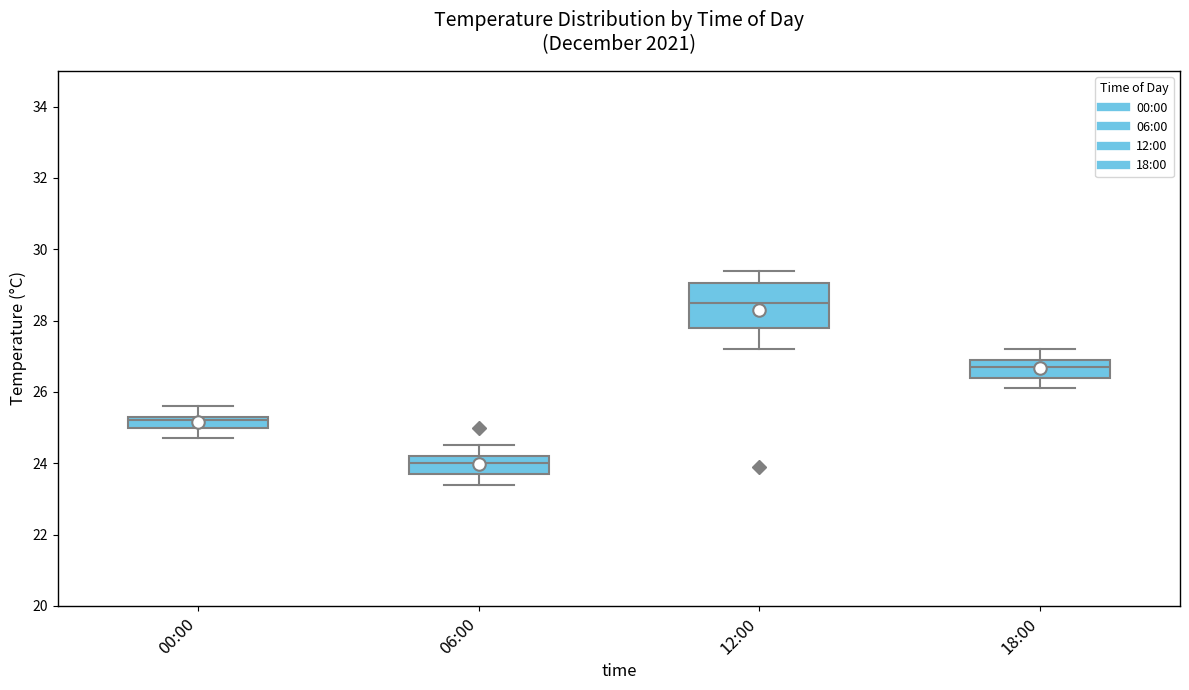

Reading left to right, transcribe this box plot: for each box, give where its median line is, the range the box spans, and where its two whiskers end, as read against the y-axis. The values are not printed on the chart, so give them approximately, as read against the axis.

00:00: median 25.2, box 25.0 to 25.4, whiskers 24.8 to 25.6
06:00: median 24.0, box 23.8 to 24.2, whiskers 23.4 to 24.6
12:00: median 28.6, box 27.8 to 29.0, whiskers 27.2 to 29.4
18:00: median 26.8, box 26.4 to 27.0, whiskers 26.2 to 27.2